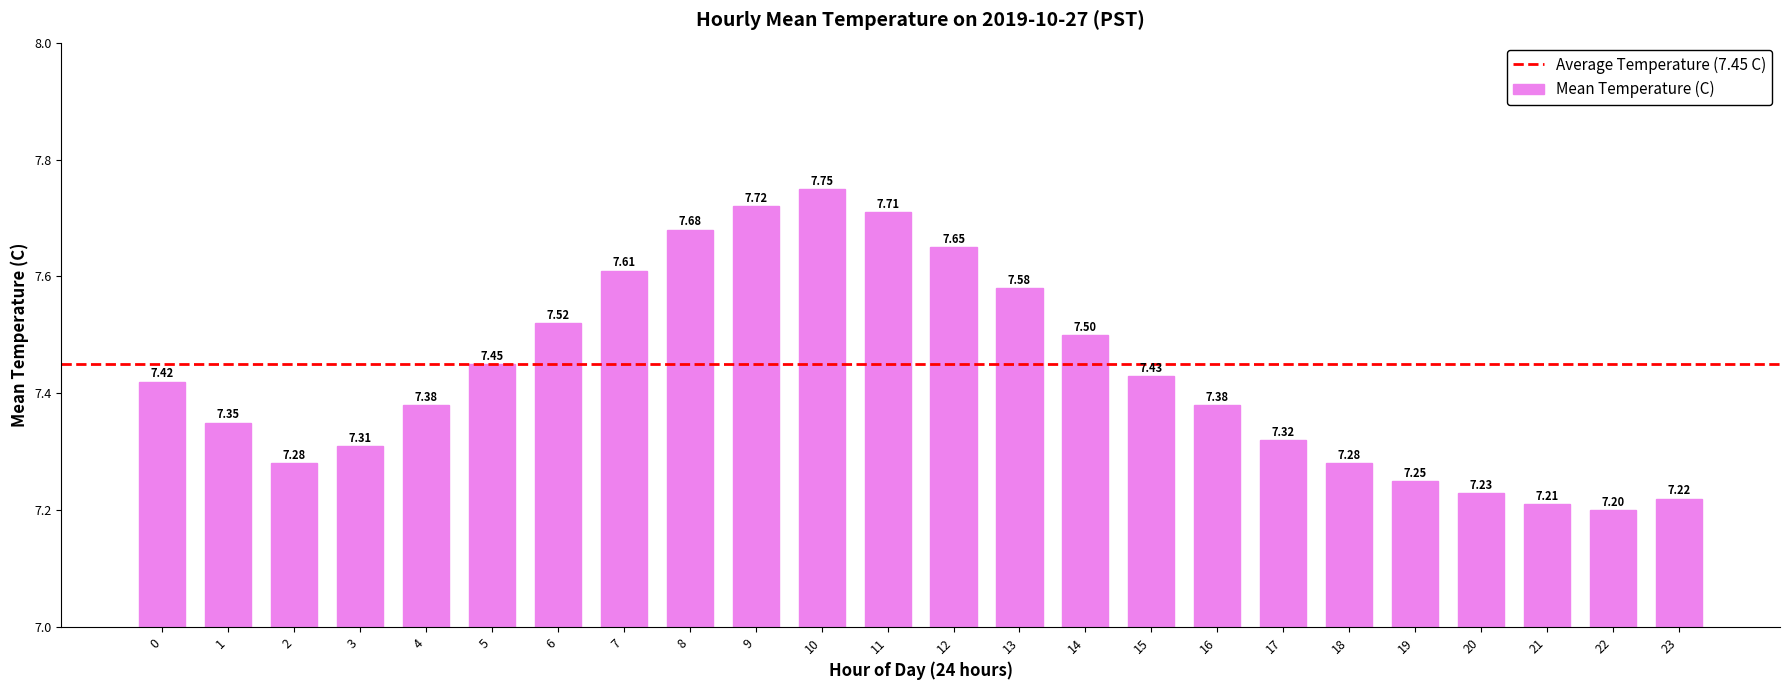

True or false: the data shows 13.5 at 13.

False